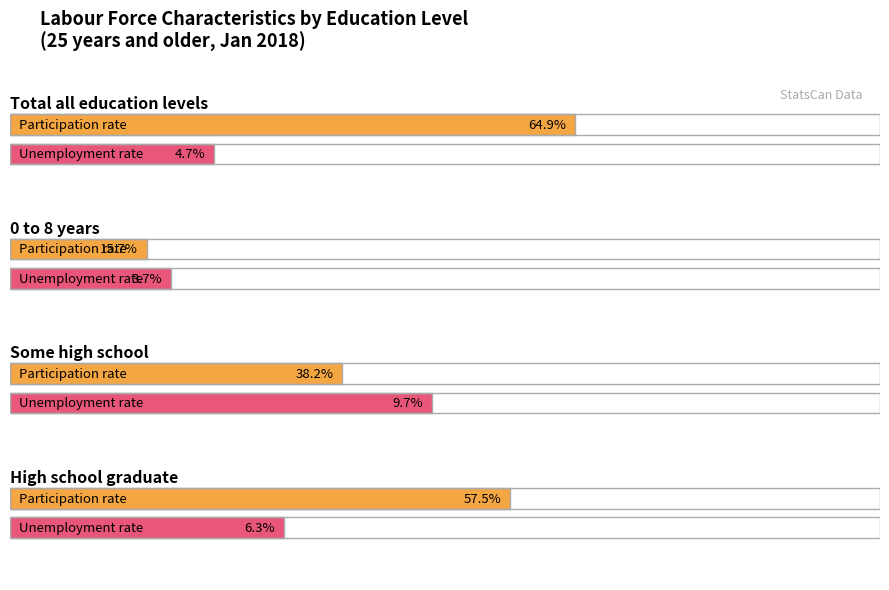

Which label corresponds to the smallest value in the chart?

0 to 8 years